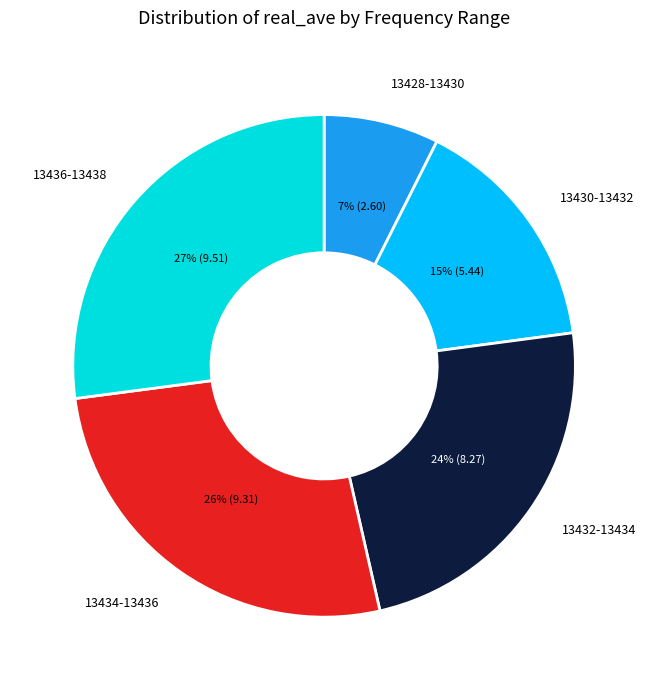

Does any single category account for the majority?

No